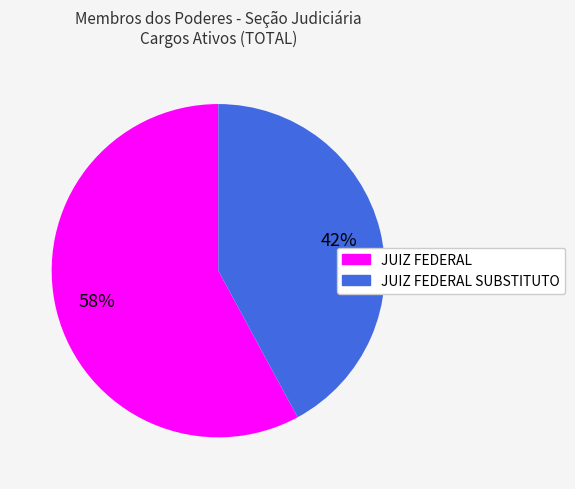

To the nearest percent, what percentage of the pie is JUIZ FEDERAL SUBSTITUTO?

42%